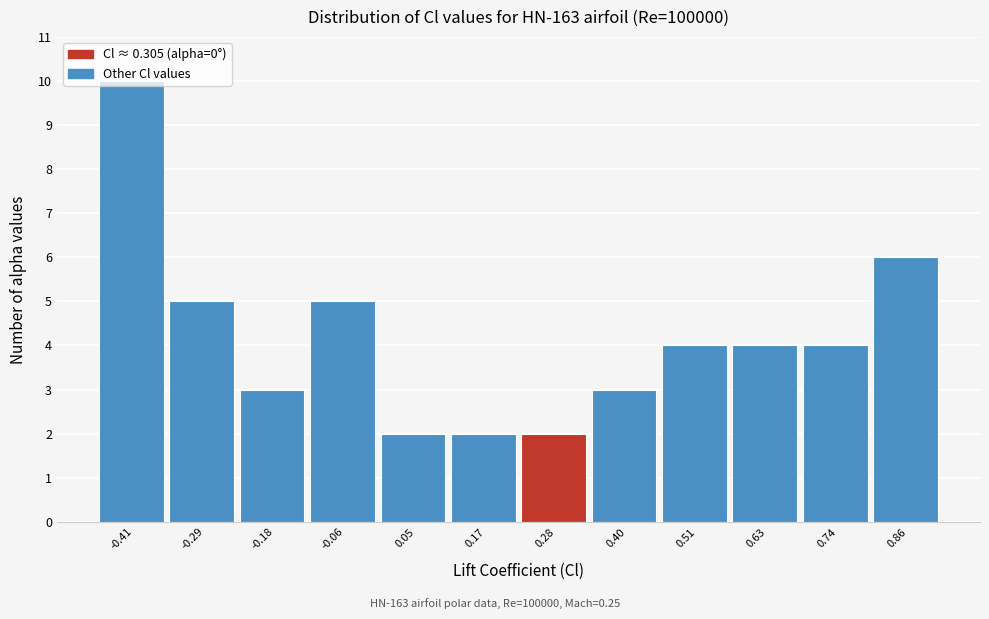

What is the difference between the values at 0.28 and -0.41?

8